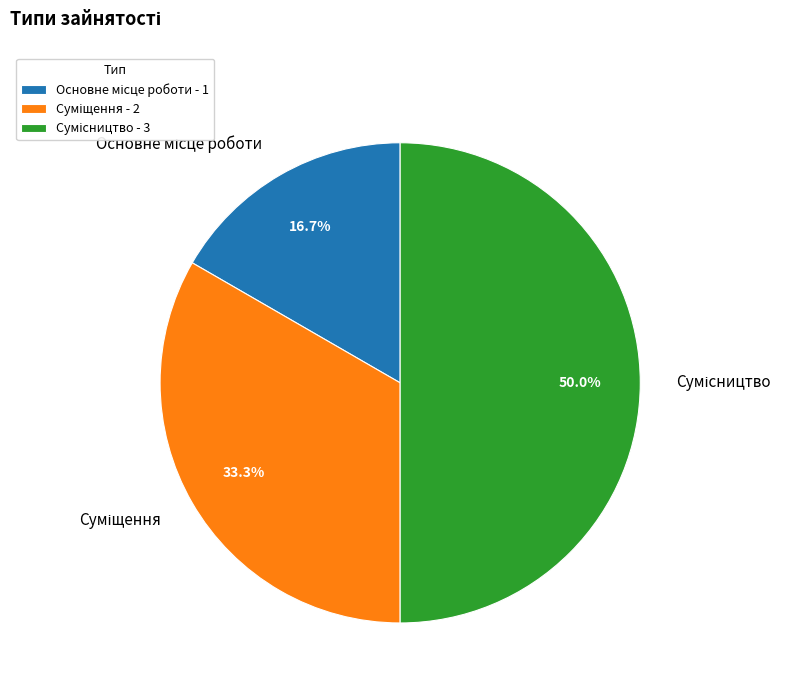

To the nearest percent, what percentage of the pie is Основне місце роботи?

17%